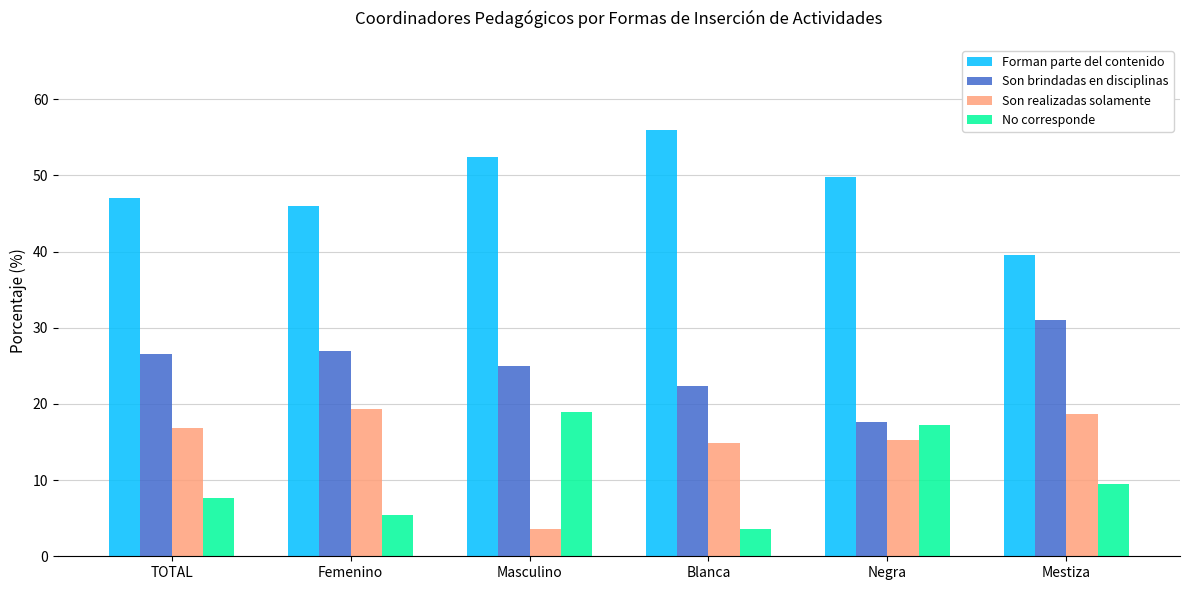

How many bars are there in each group?

4